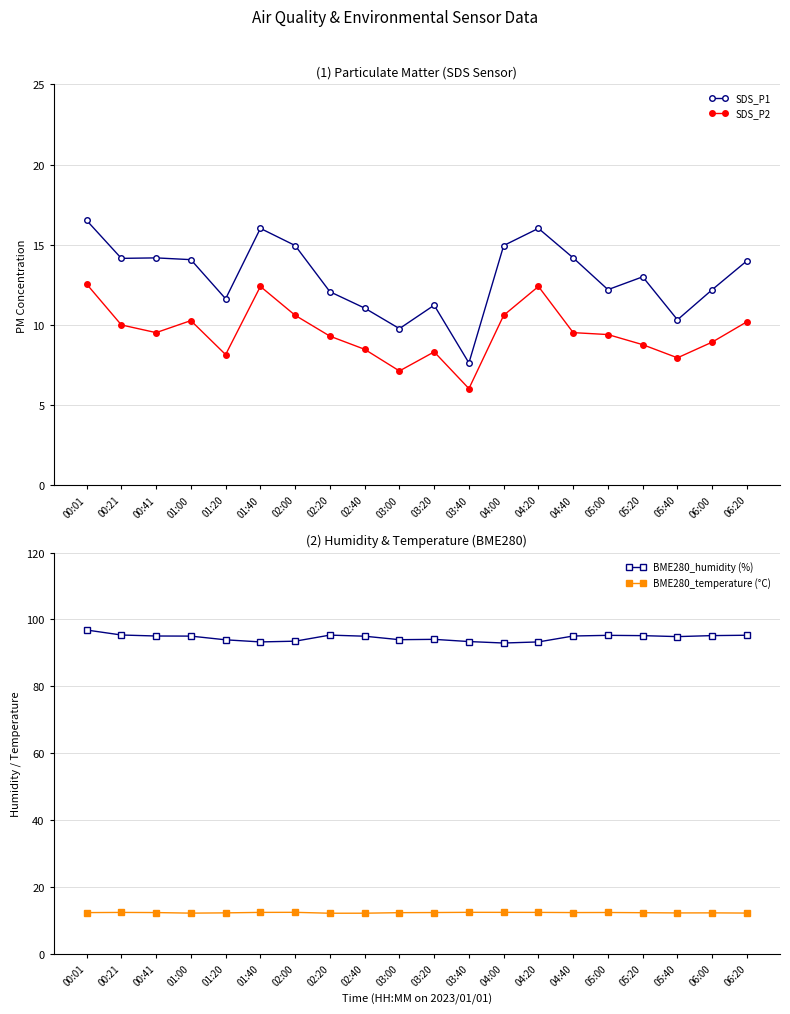

At how many categories does at least one series exceed 63?

20